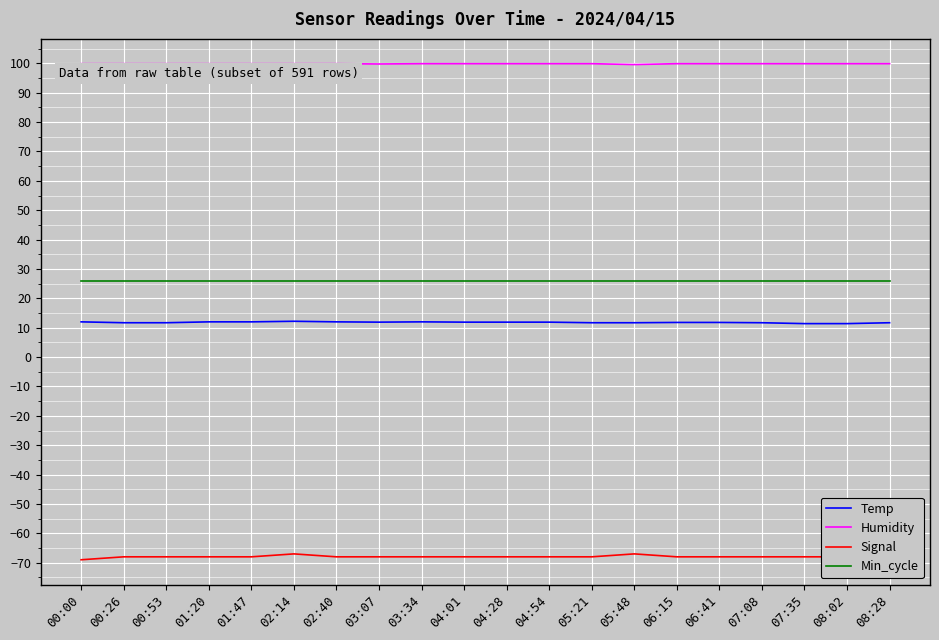

Is it true that Min_cycle equals 46.2 at 05:21?

False